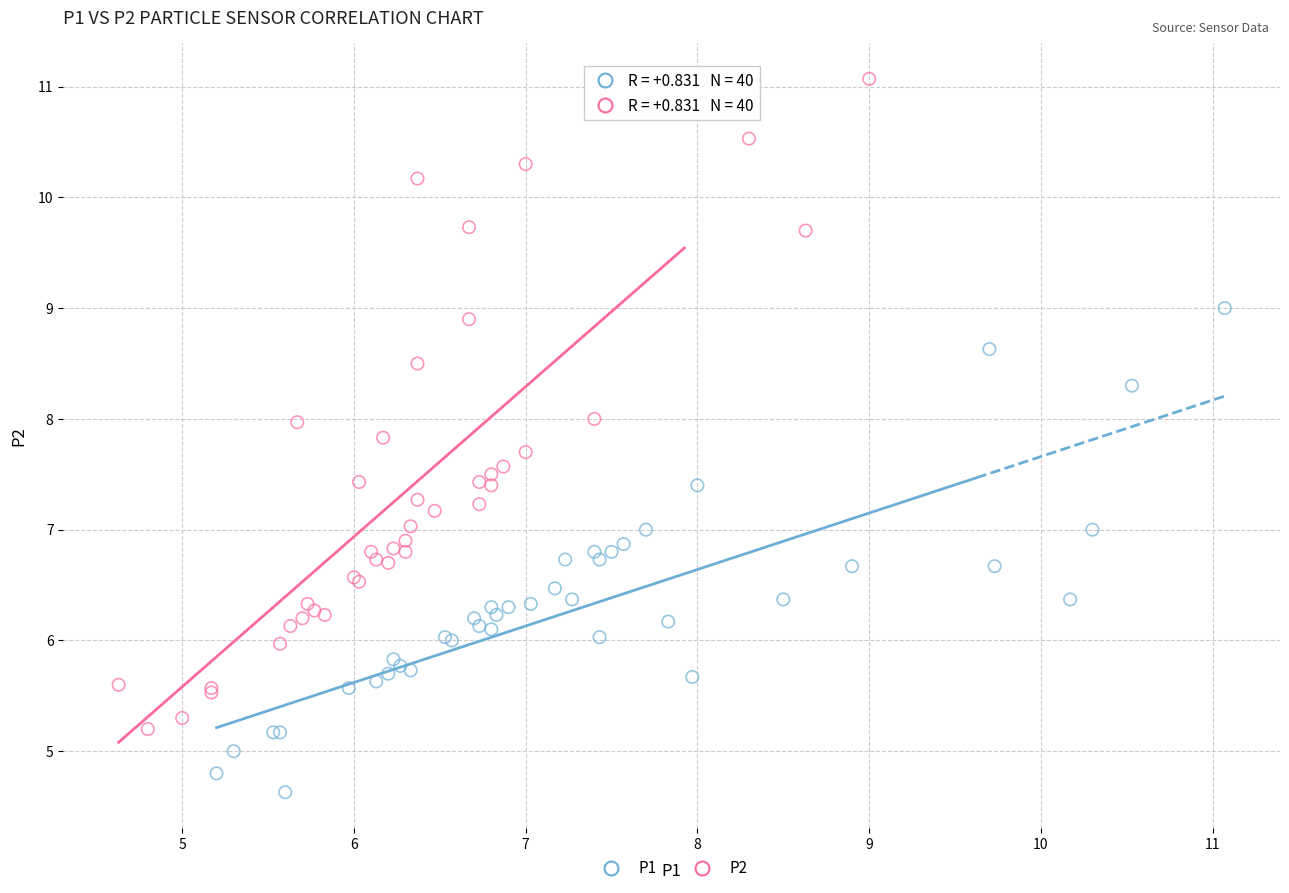

Which series contains the highest Y value?

P2